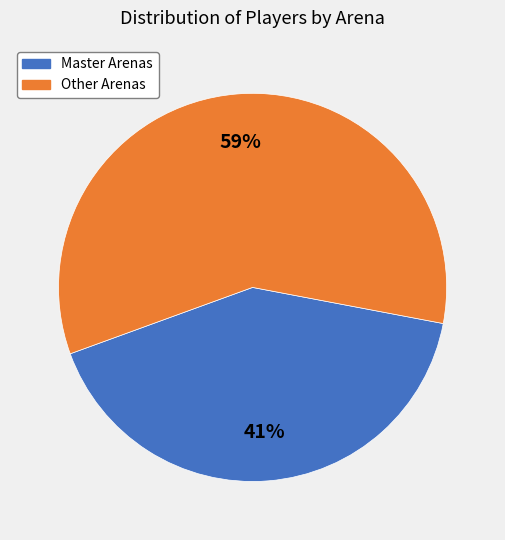

How many slices are in this pie chart?

2